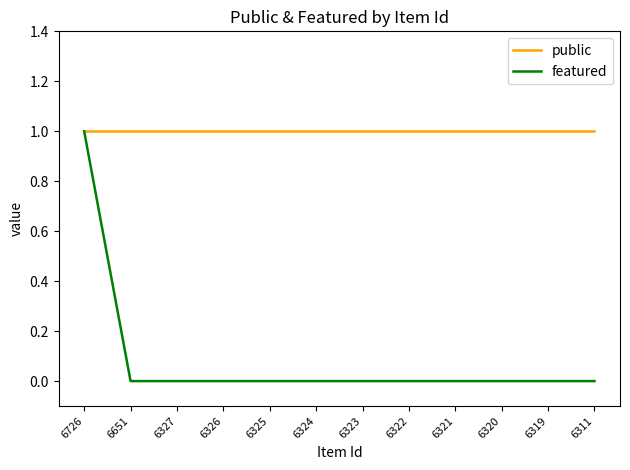

Which series has the largest range (max minus min)?

featured